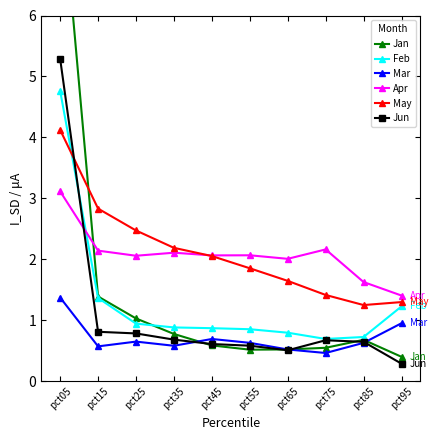

What is the average value of the Mar series?

0.7